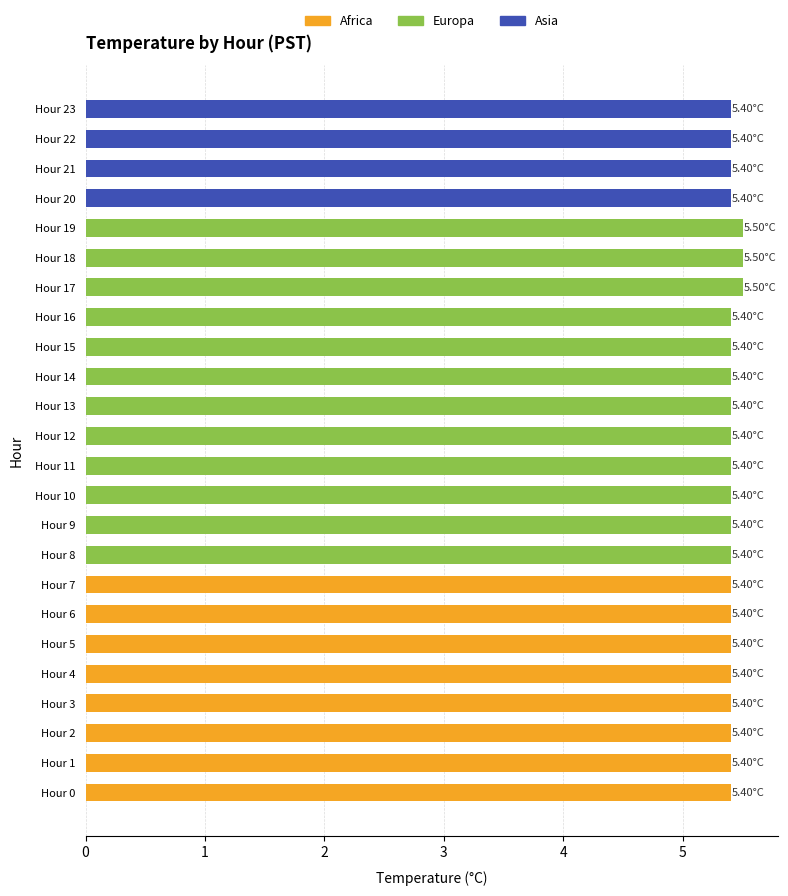

What is the value of the Europa bar at the 10th from the left?

5.4